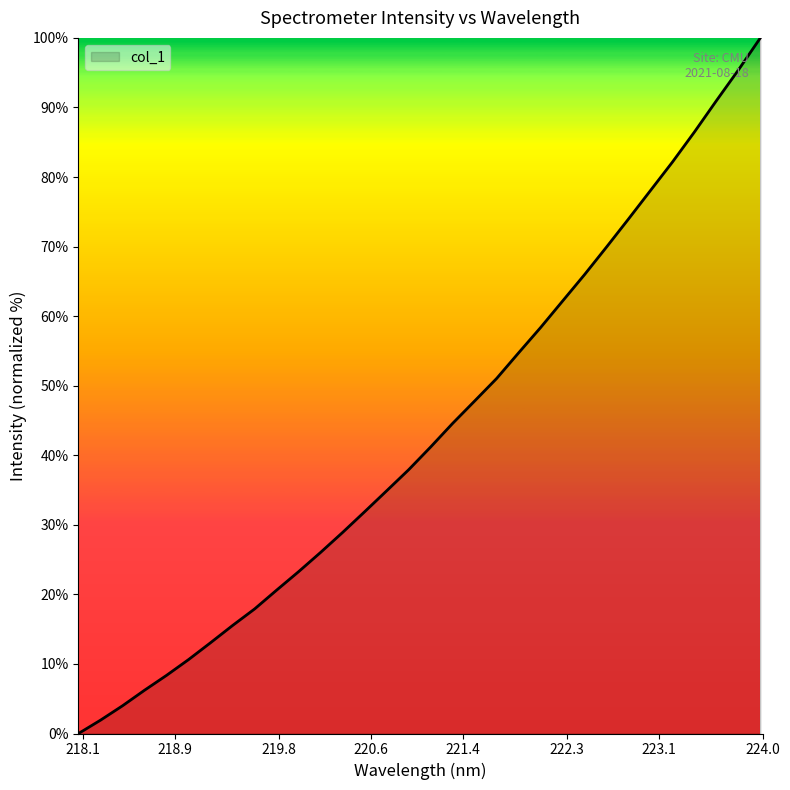

How many distinct data groups are displayed?

1